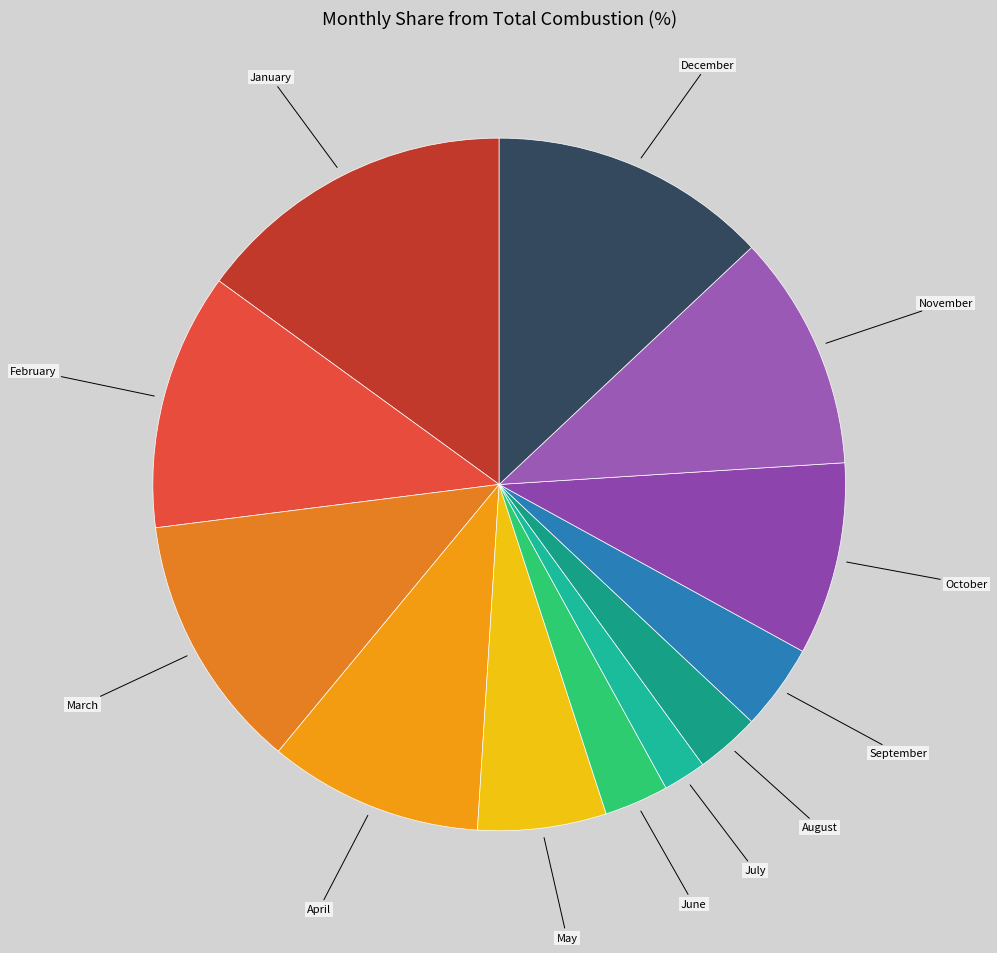

How many slices are in this pie chart?

12